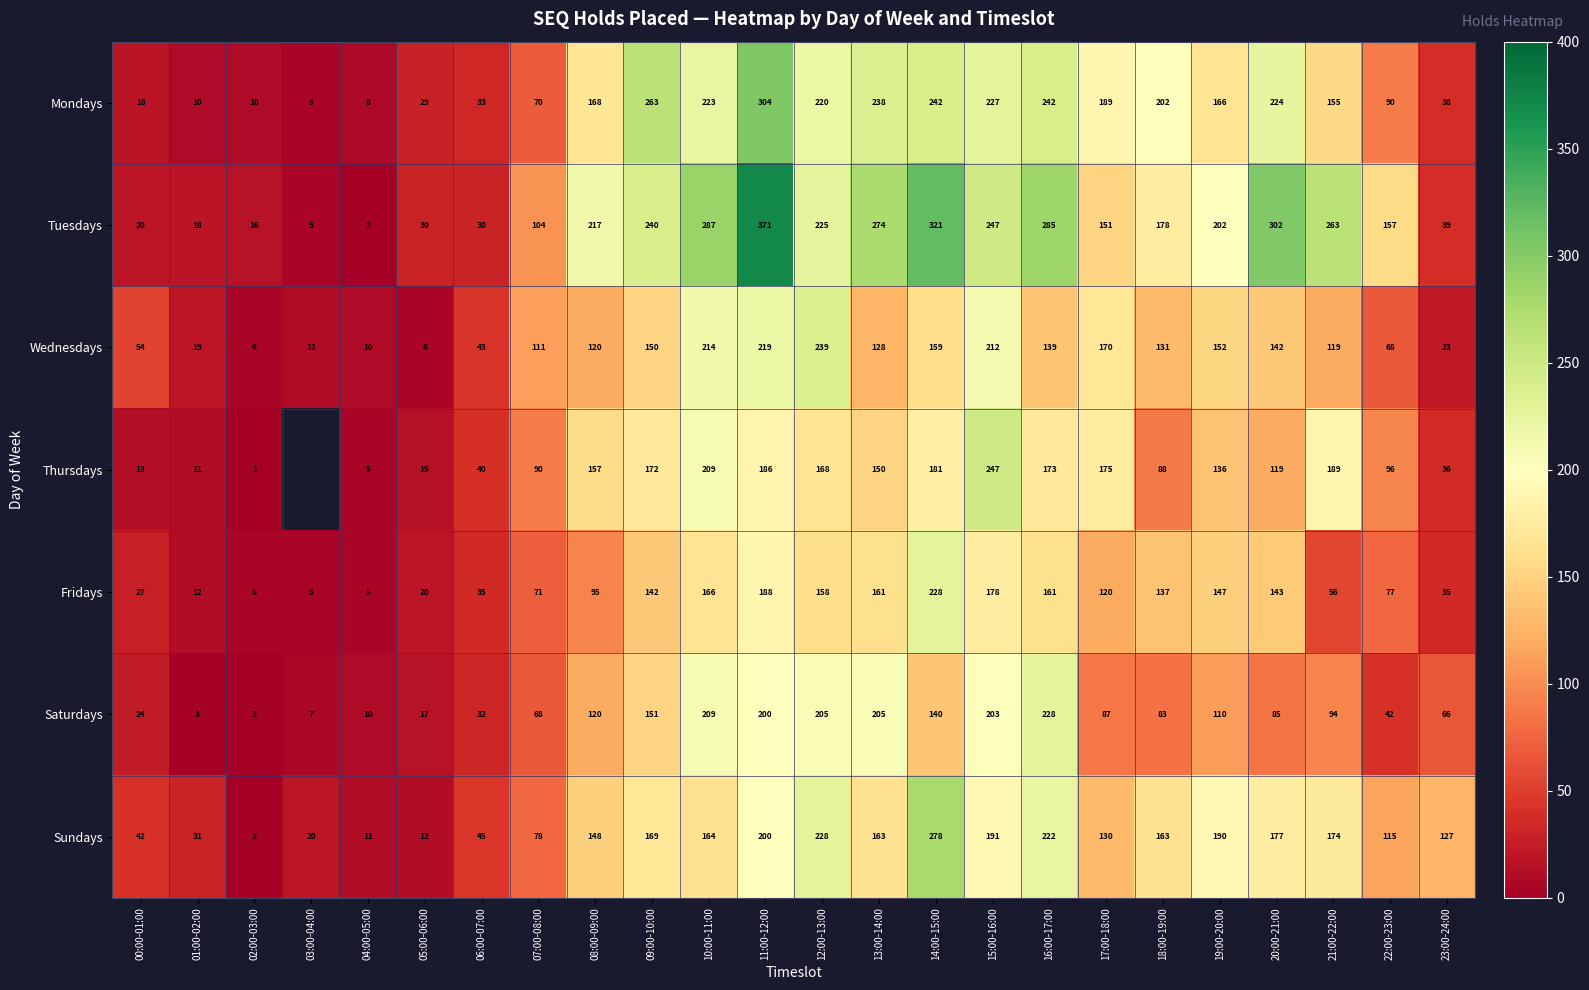

The value of Mondays at 21:00-22:00 is 155. True or false?

True